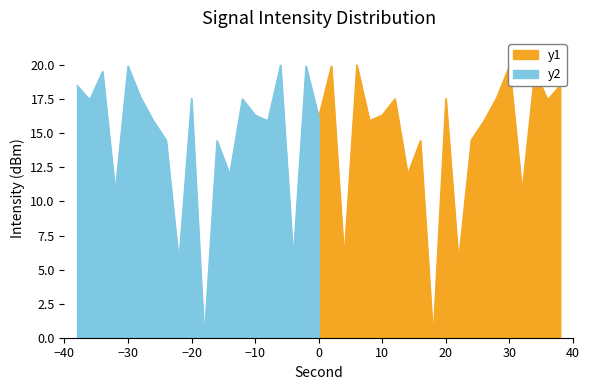

What is the value of the Intensity (positive) point at the 15th from the left?

17.6